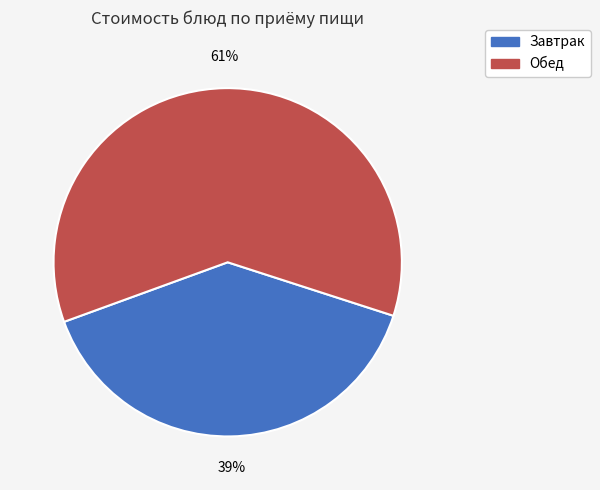

Which has a higher value, Обед or Завтрак?

Обед